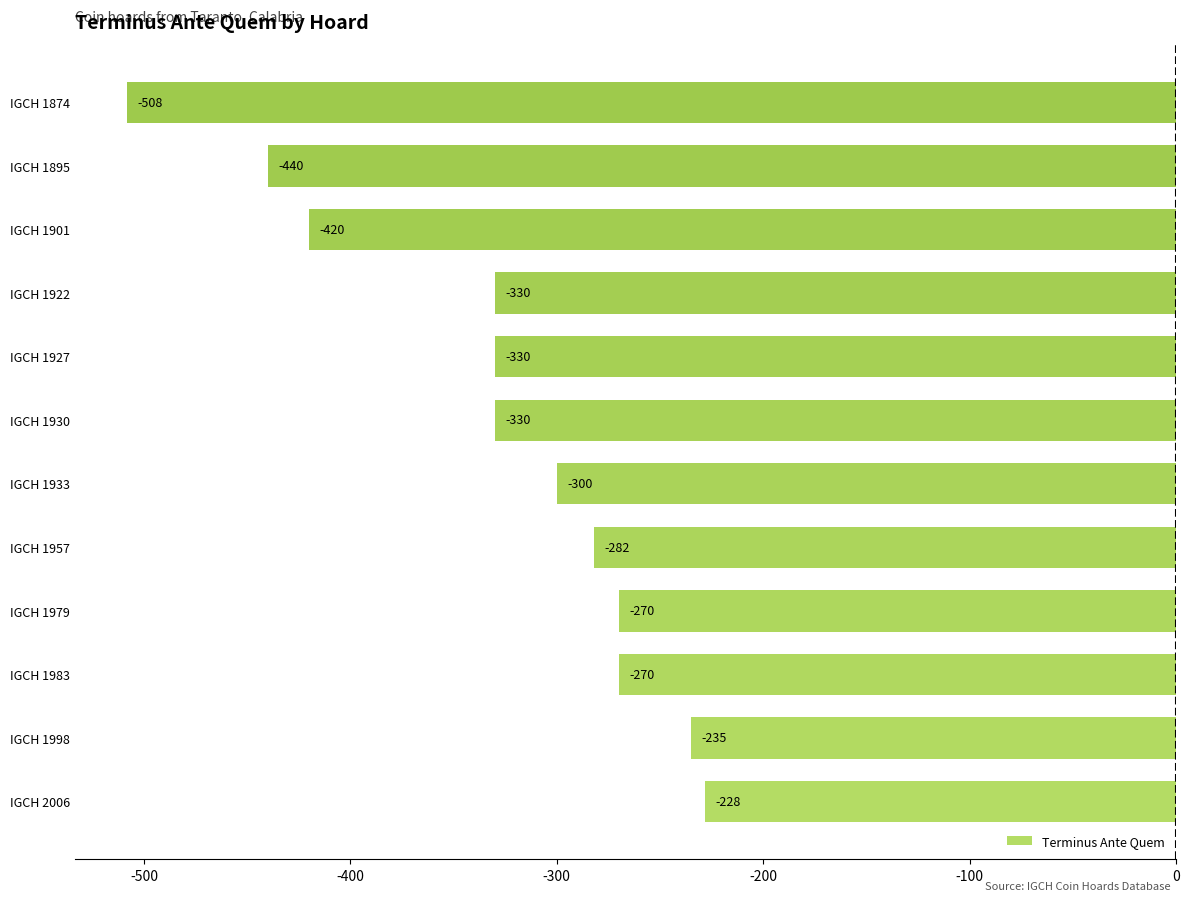

Which has a higher value, IGCH 1933 or IGCH 1957?

IGCH 1957